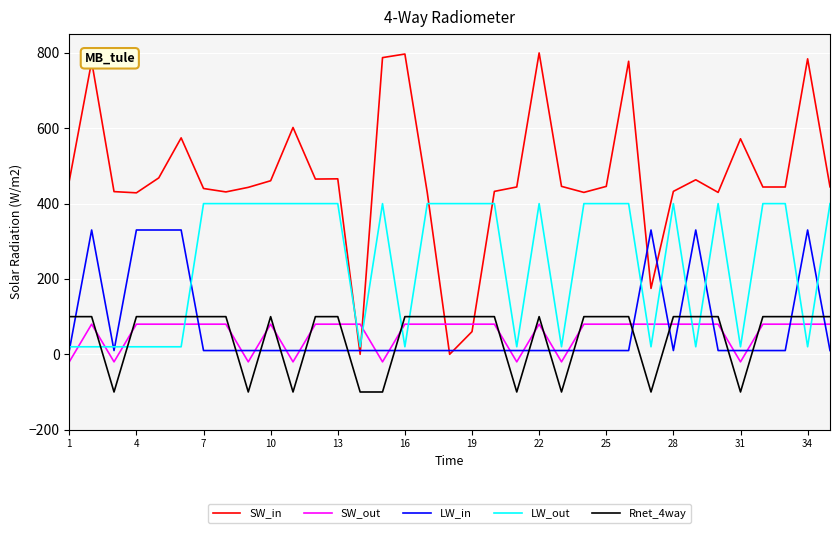

True or false: SW_in and Rnet_4way cross at least once.

True